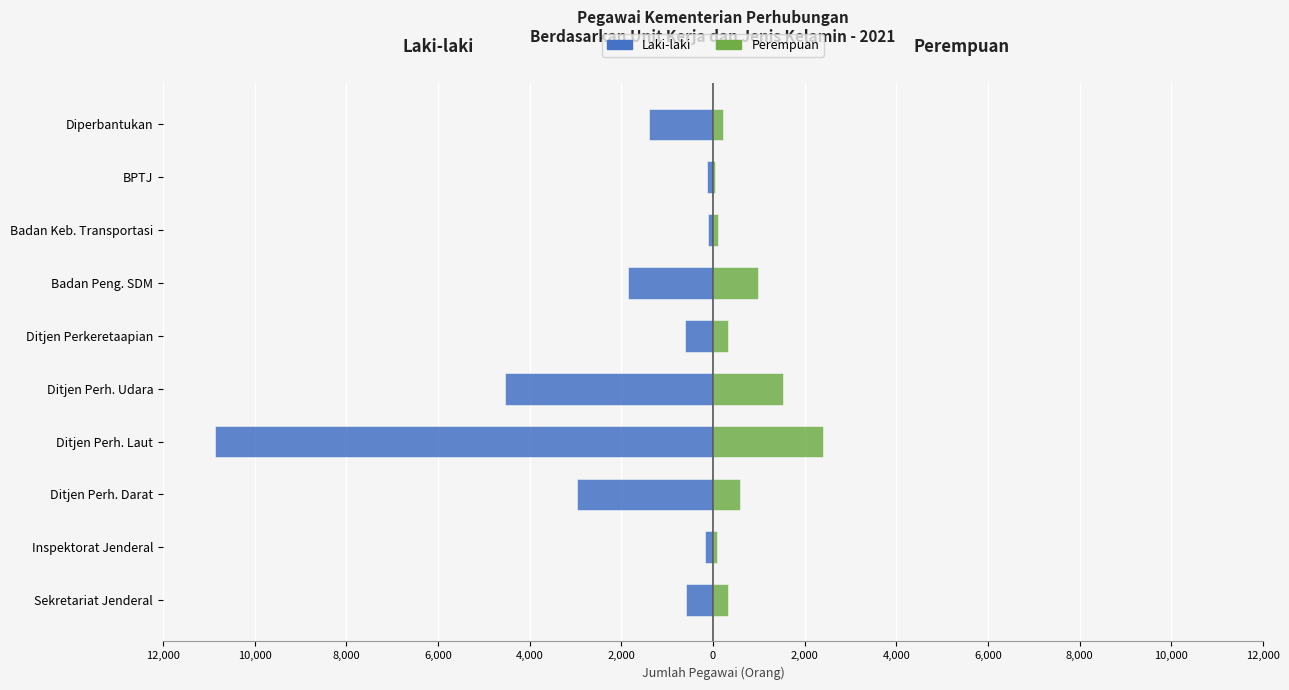

Count the number of data series in this chart.

2